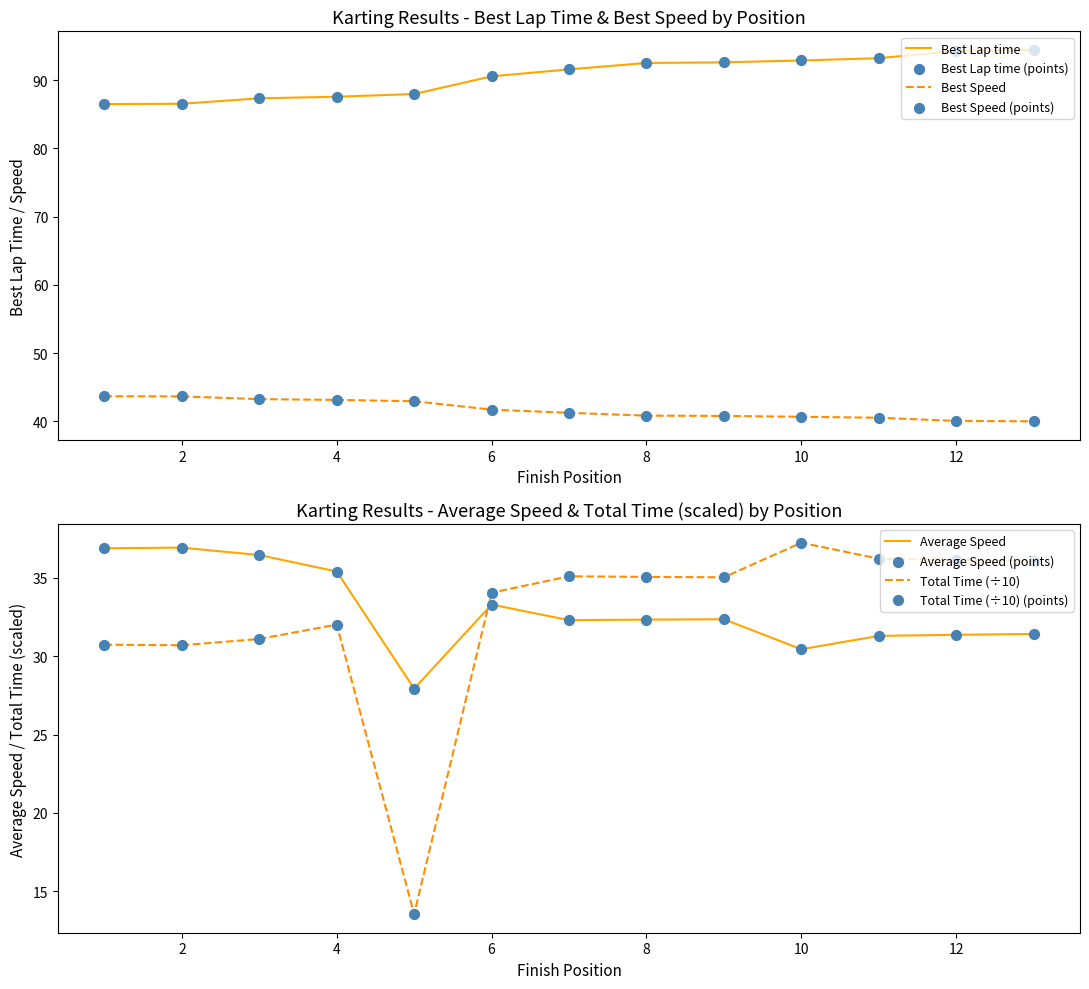

At how many categories does at least one series exceed 51?

13